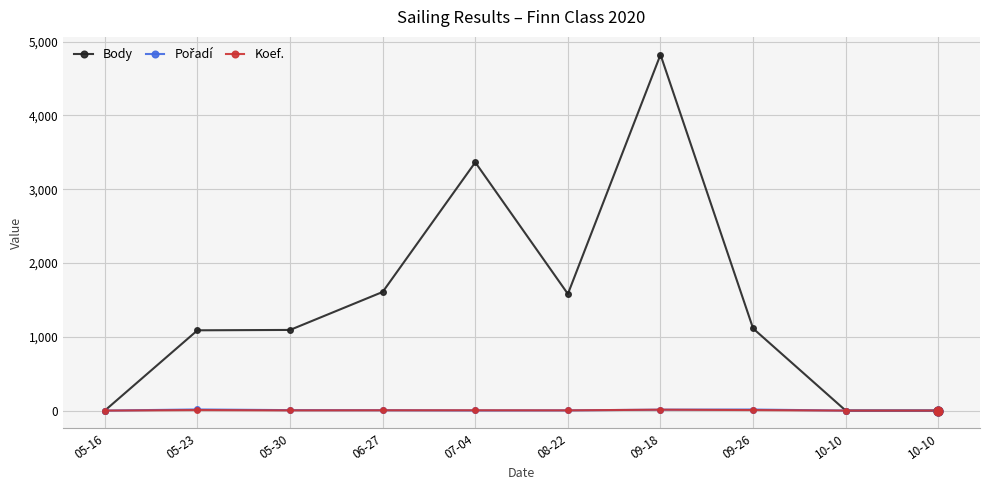

At which category is the sum across all series the highest?

09-18